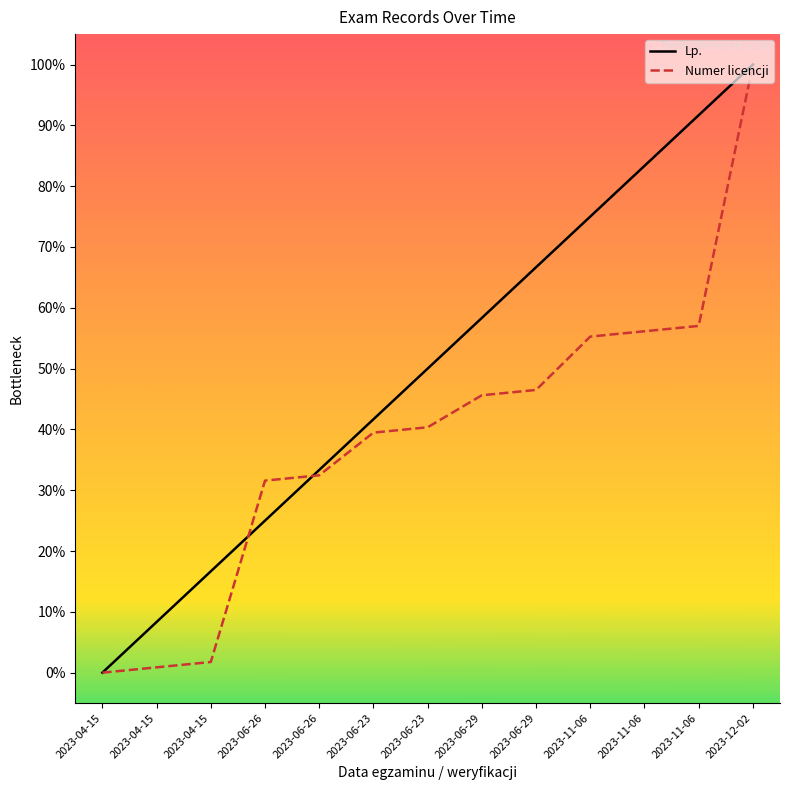

Reading left to right, list all the values displayed in this chart.

Lp.: 2023-04-15=0.0	2023-04-15=0.1	2023-04-15=0.2	2023-06-26=0.2	2023-06-26=0.3	2023-06-23=0.4	2023-06-23=0.5	2023-06-29=0.6	2023-06-29=0.7	2023-11-06=0.8	2023-11-06=0.8	2023-11-06=0.9	2023-12-02=1.0
Numer licencji: 2023-04-15=0.0	2023-04-15=0.0	2023-04-15=0.0	2023-06-26=0.3	2023-06-26=0.3	2023-06-23=0.4	2023-06-23=0.4	2023-06-29=0.5	2023-06-29=0.5	2023-11-06=0.6	2023-11-06=0.6	2023-11-06=0.6	2023-12-02=1.0